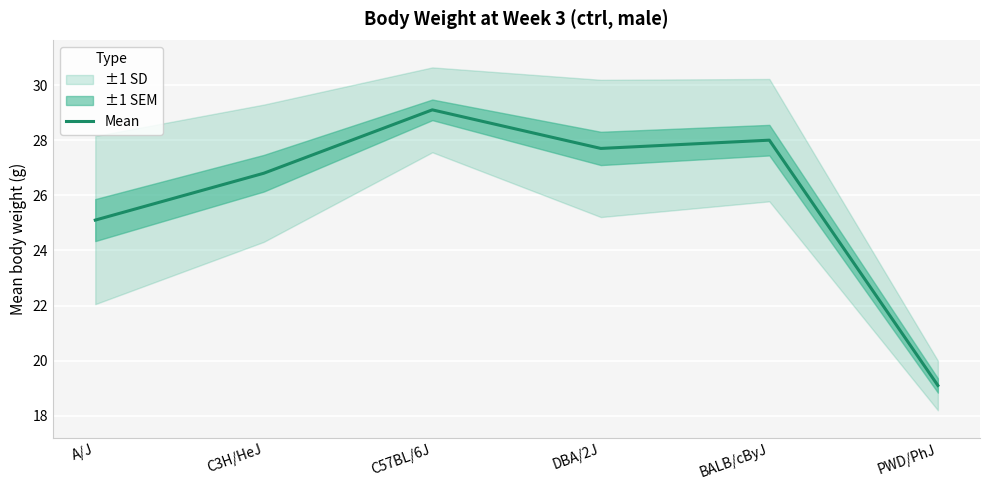

What is the approximate value at DBA/2J?

27.7